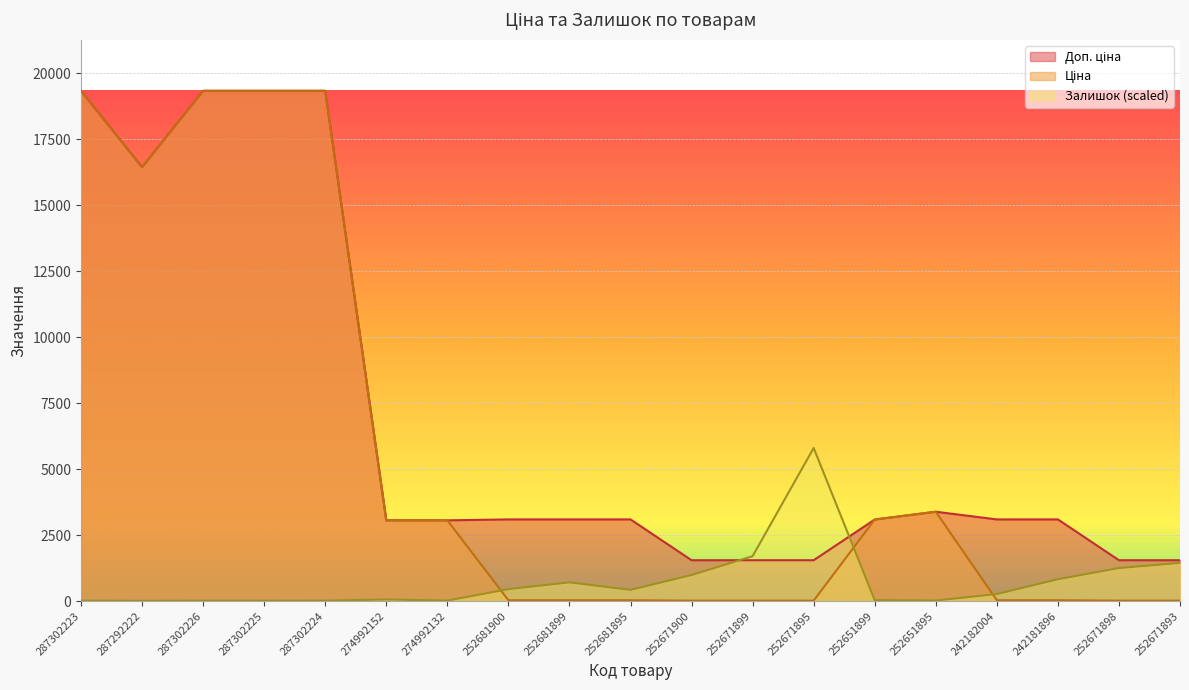

Where is Ціна nearest to the value 9679?

252651895